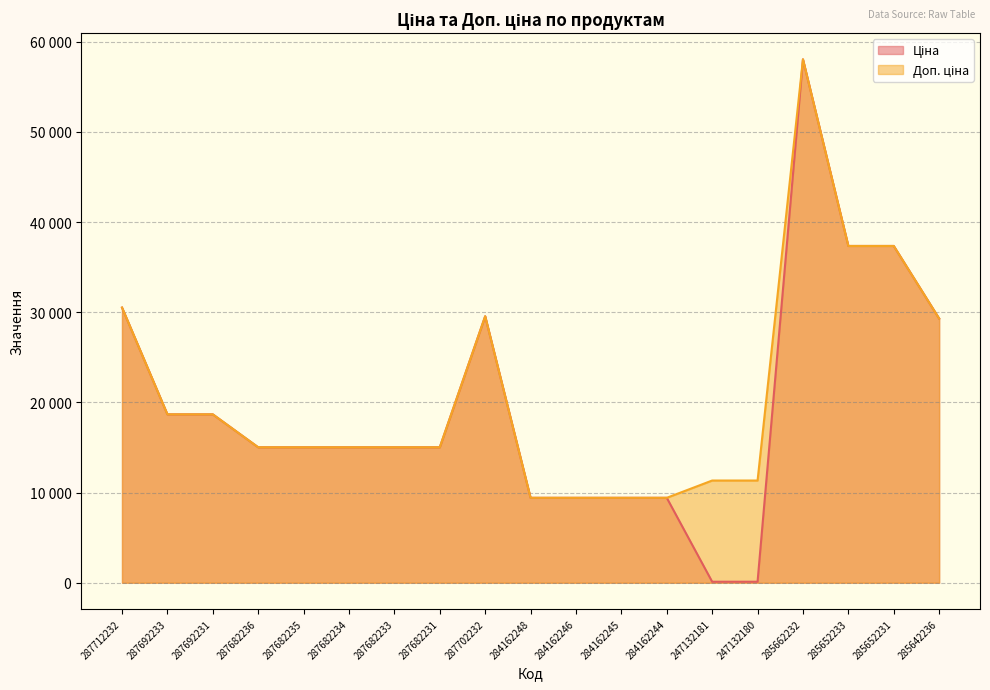

Which series changed the most between 287682234 and 247132181?

Ціна